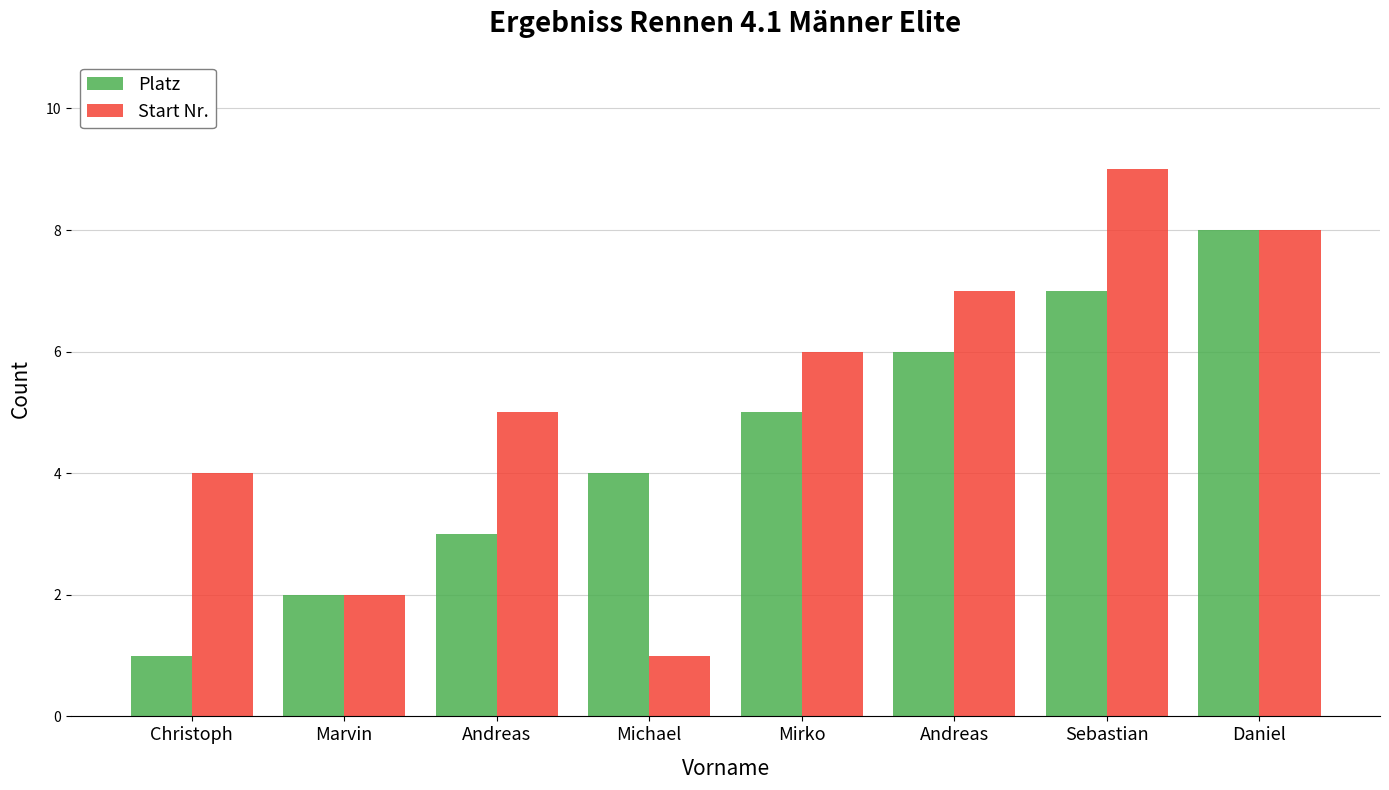

What are all the series names shown in the legend?

Platz, Start Nr.